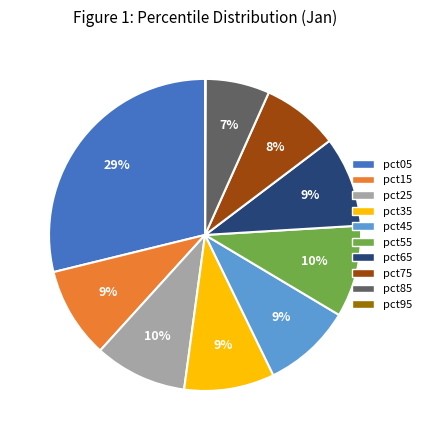

What is the largest slice in the pie chart?

pct05